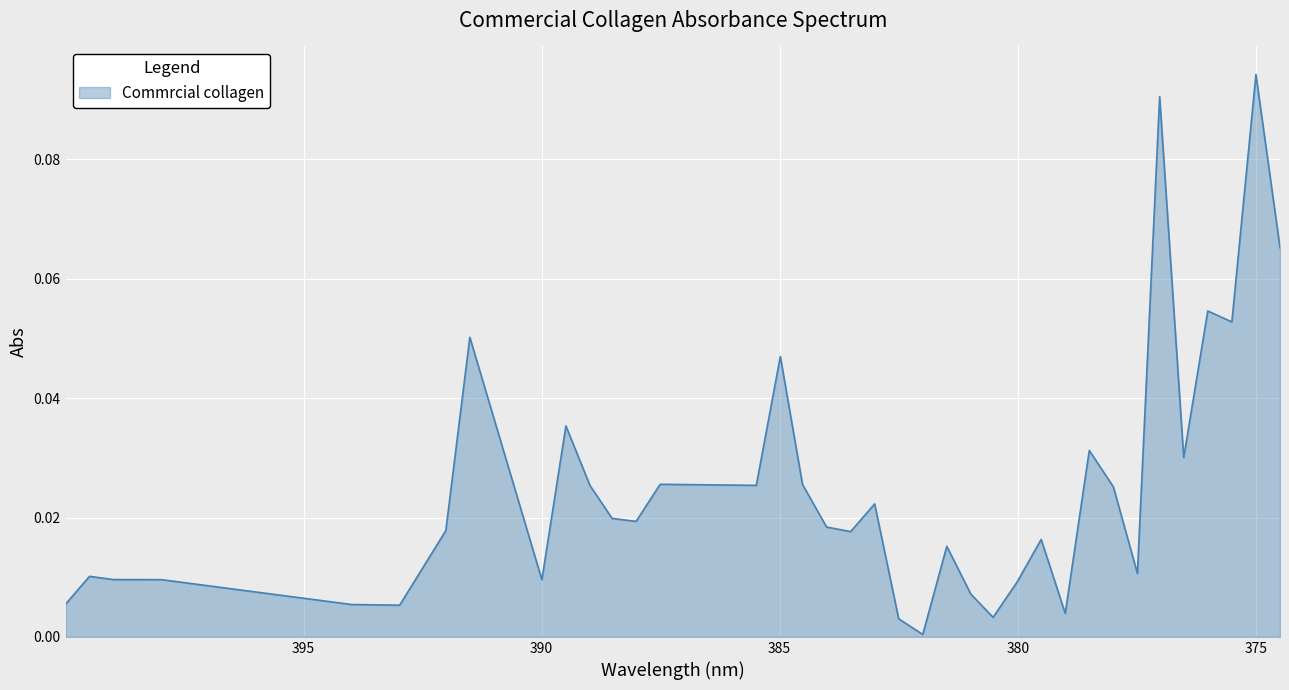

How many data points does each series have?

38